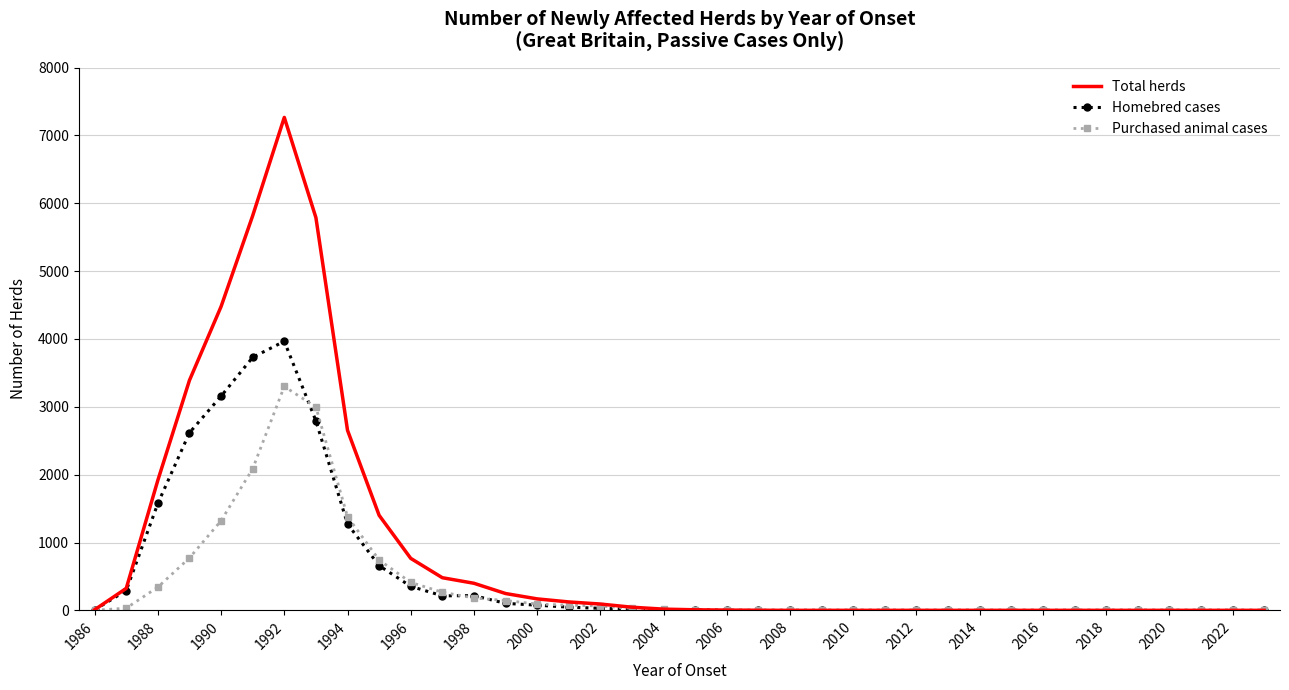

Which series has the largest total across all categories?

Total herds